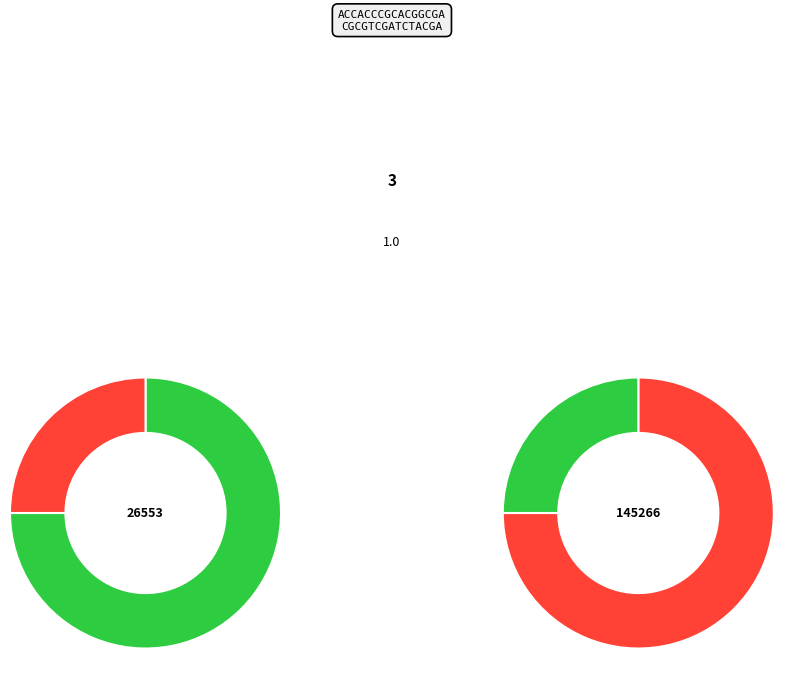

Rank the categories by value from highest to lowest.

2, 1